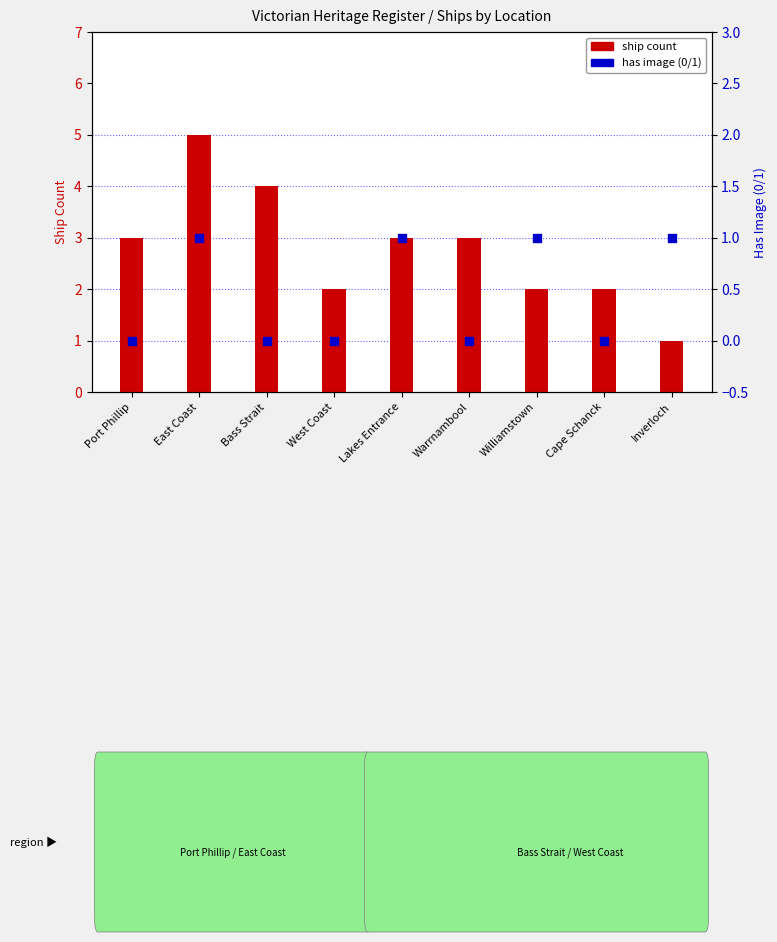

Which series has the largest total across all categories?

ship count